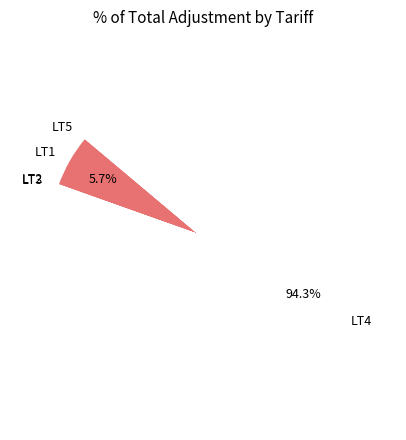

Which category accounts for the majority?

LT4